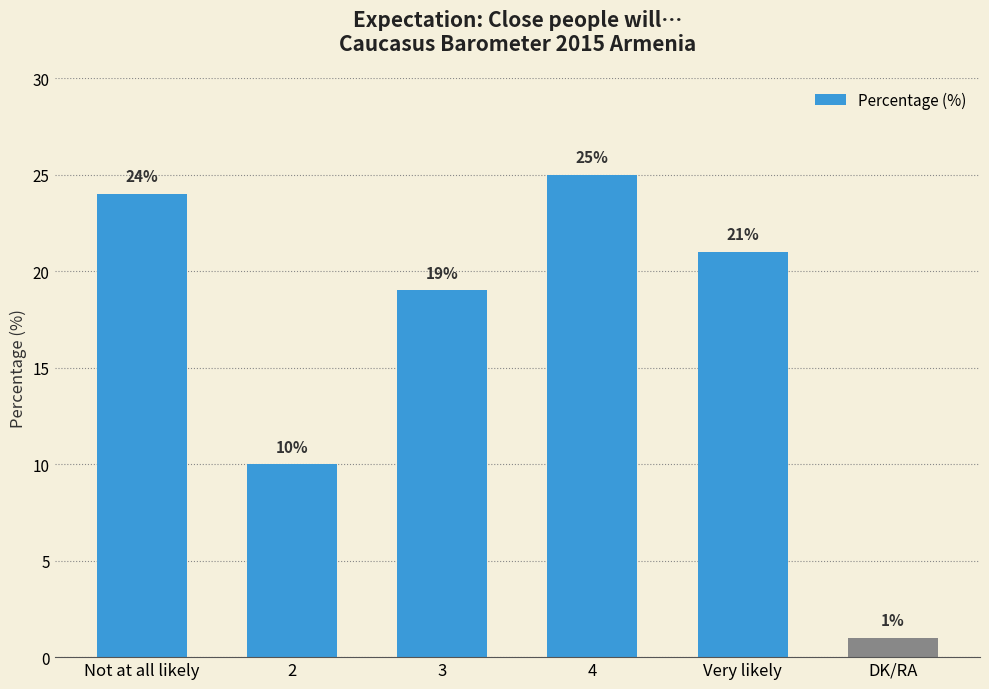

The chart shows a value of 10 at 2. True or false?

True